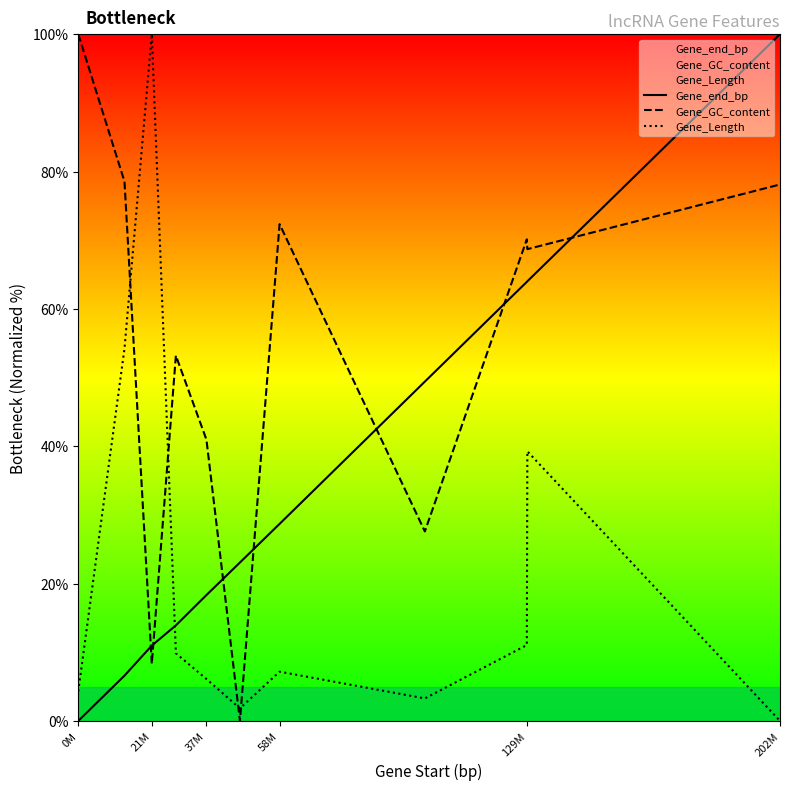

How many lines are shown in the chart?

3